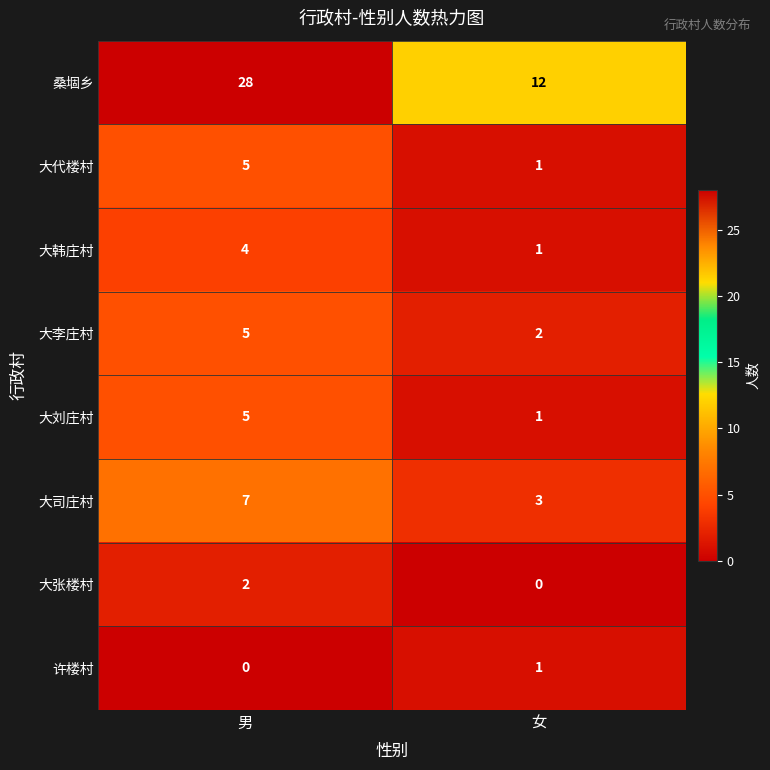

Which category has the highest value in the 大刘庄村 series?

男